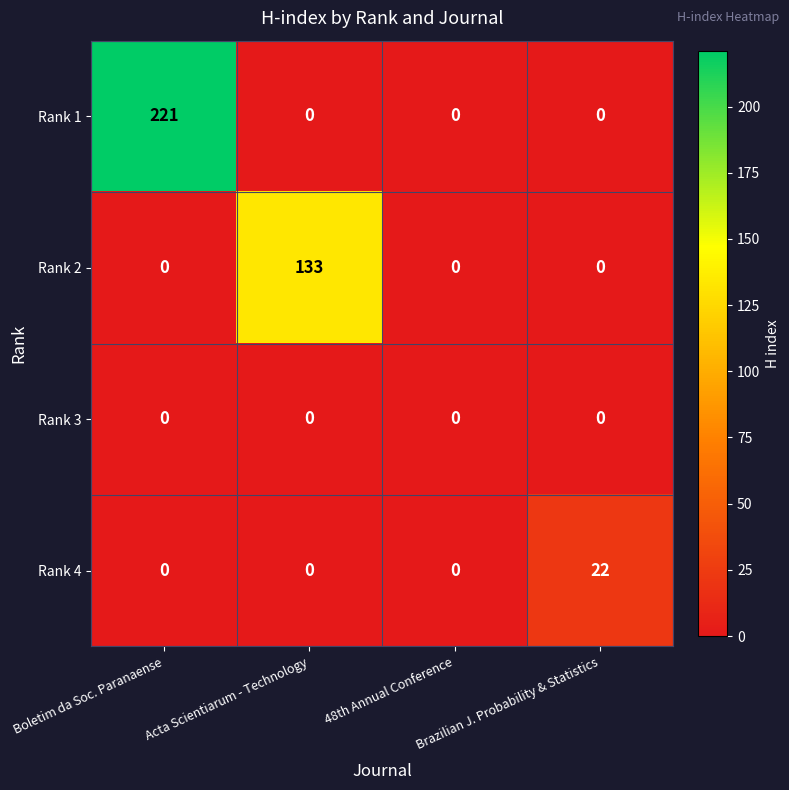

How many Rank 1 values are between 0 and 221?

4